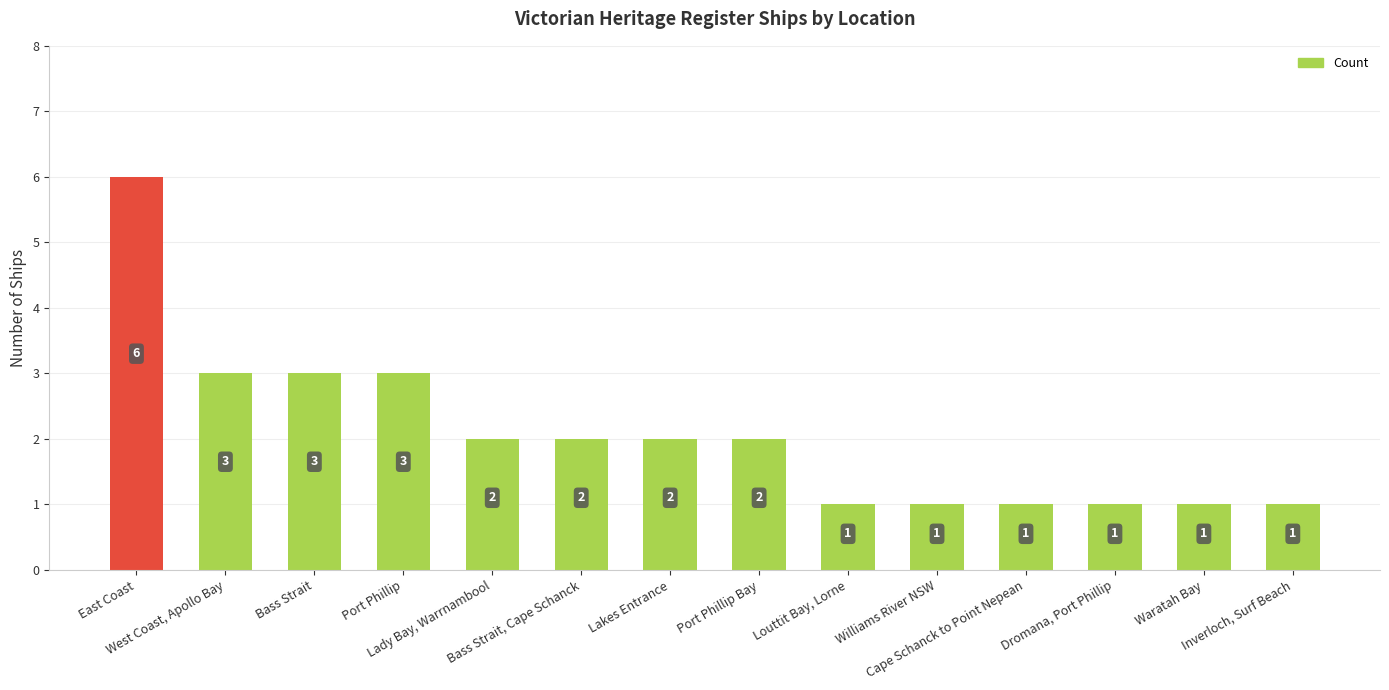

What is the change in value from Port Phillip to Louttit Bay, Lorne?

-2